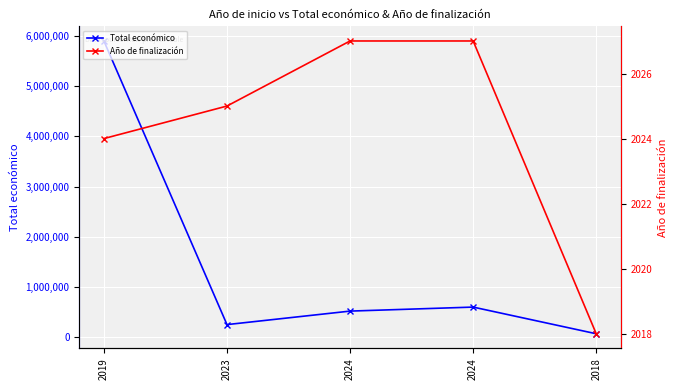

What is the value of the Total económico point at the 2nd from the left?

251272